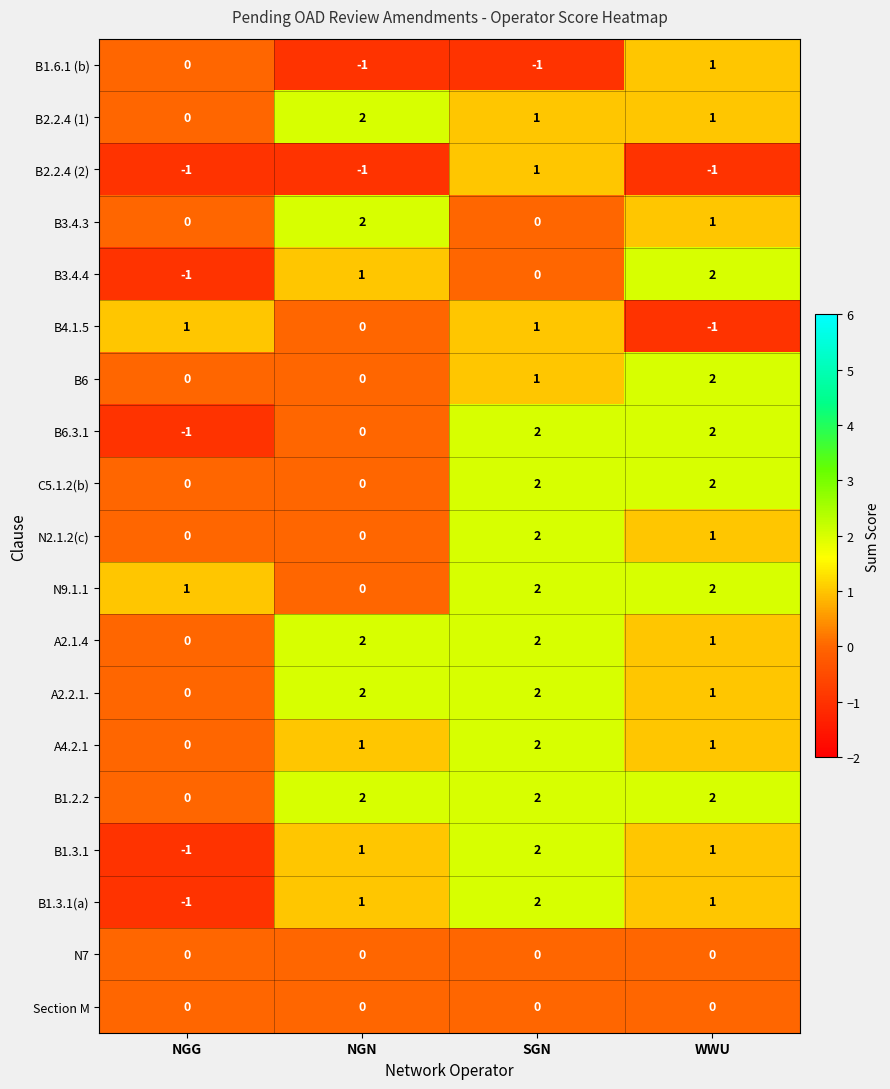

How many data points does each series have?

4